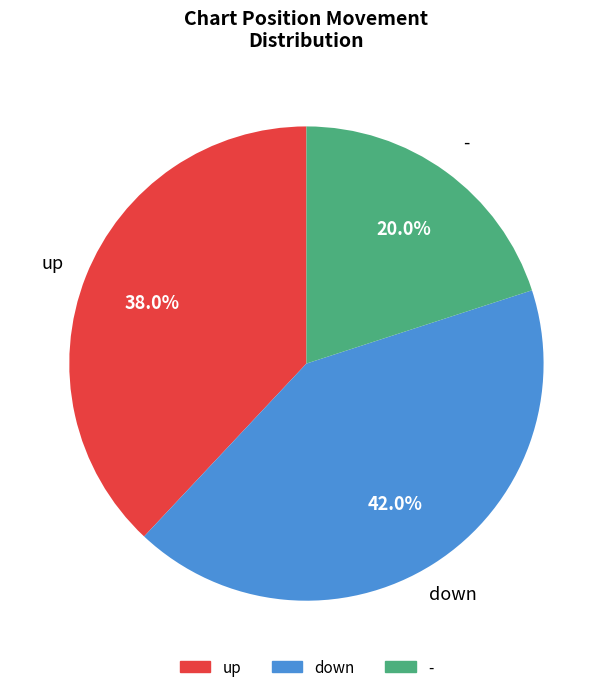

To the nearest percent, what percentage of the pie is up?

38%